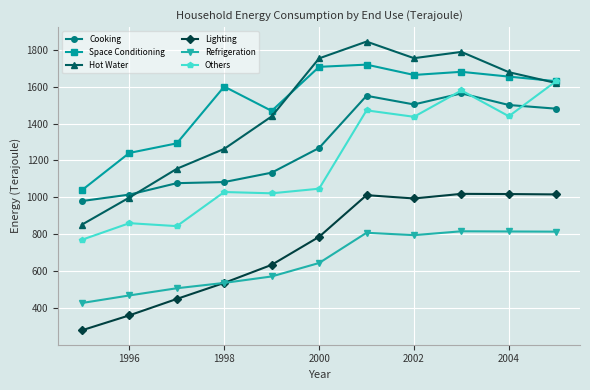

What is the value of the Cooking point at the 6th from the left?

1268